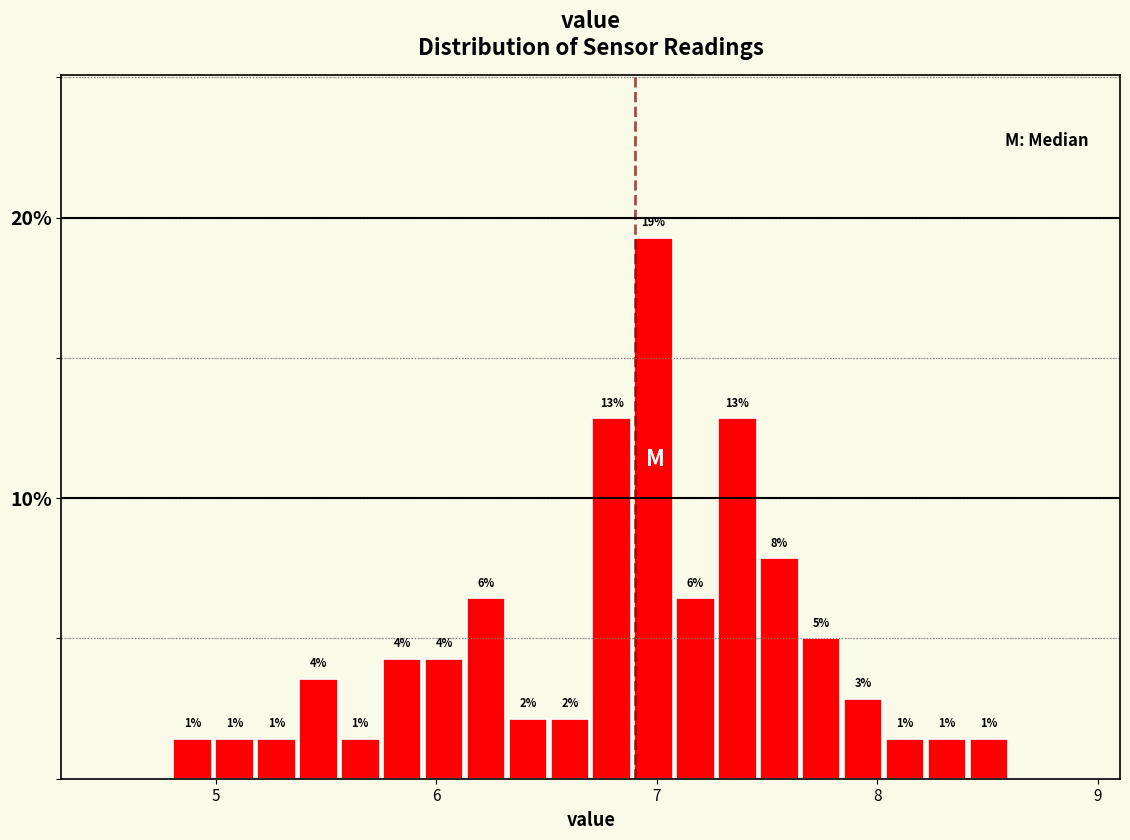

Read against the x-axis, roughly where is the centre of the tallest bar?

7.0